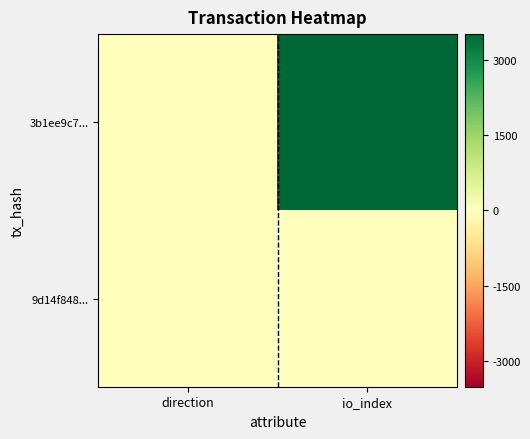

What is the difference between the highest and lowest values at direction?

2